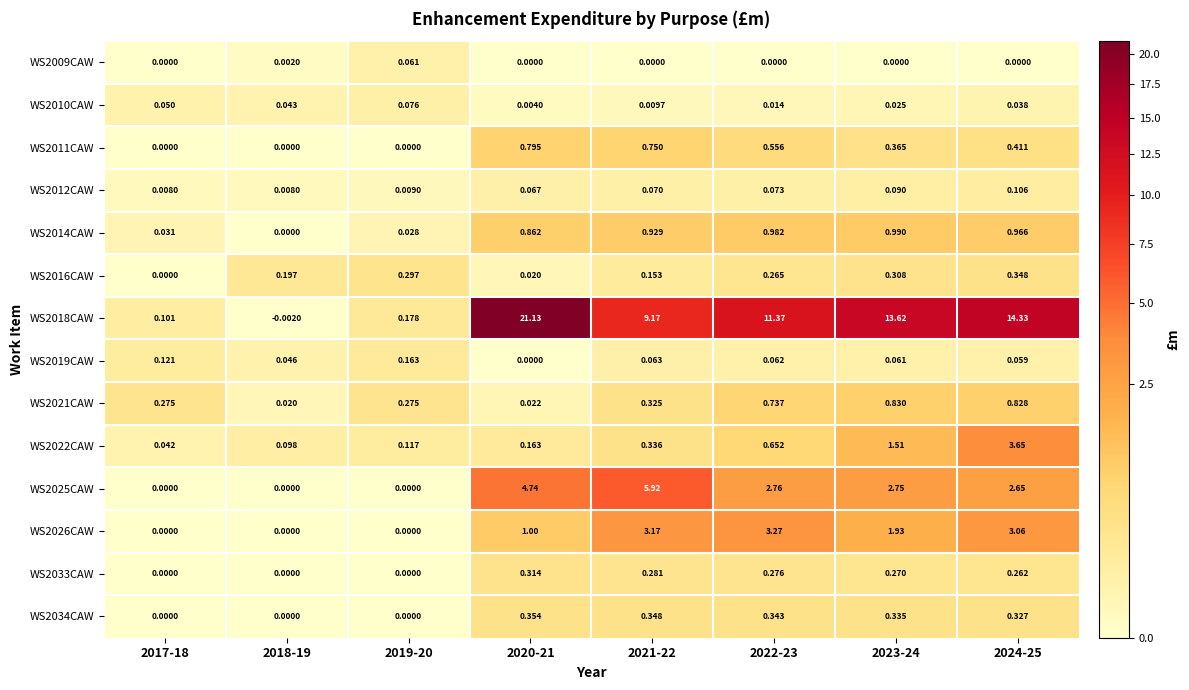

Count the number of categories in the chart.

8